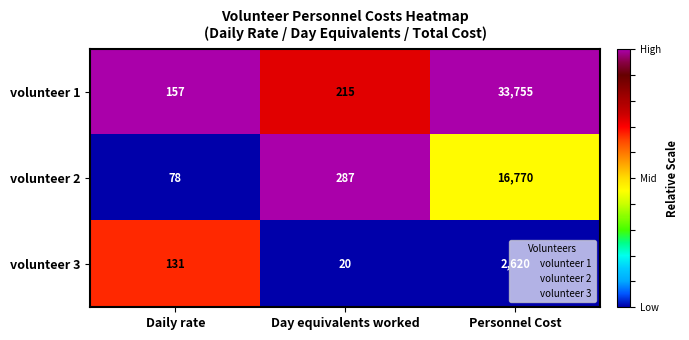

Is it true that volunteer 1 equals 157 at Daily rate?

True